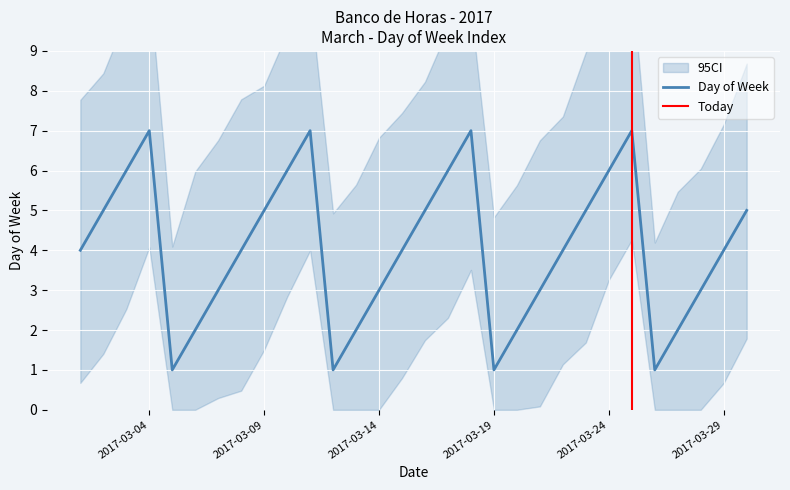

Reading left to right, list all the values displayed in this chart.

2017-03-01=4	2017-03-02=5	2017-03-03=6	2017-03-04=7	2017-03-05=1	2017-03-06=2	2017-03-07=3	2017-03-08=4	2017-03-09=5	2017-03-10=6	2017-03-11=7	2017-03-12=1	2017-03-13=2	2017-03-14=3	2017-03-15=4	2017-03-16=5	2017-03-17=6	2017-03-18=7	2017-03-19=1	2017-03-20=2	2017-03-21=3	2017-03-22=4	2017-03-23=5	2017-03-24=6	2017-03-25=7	2017-03-26=1	2017-03-27=2	2017-03-28=3	2017-03-29=4	2017-03-30=5